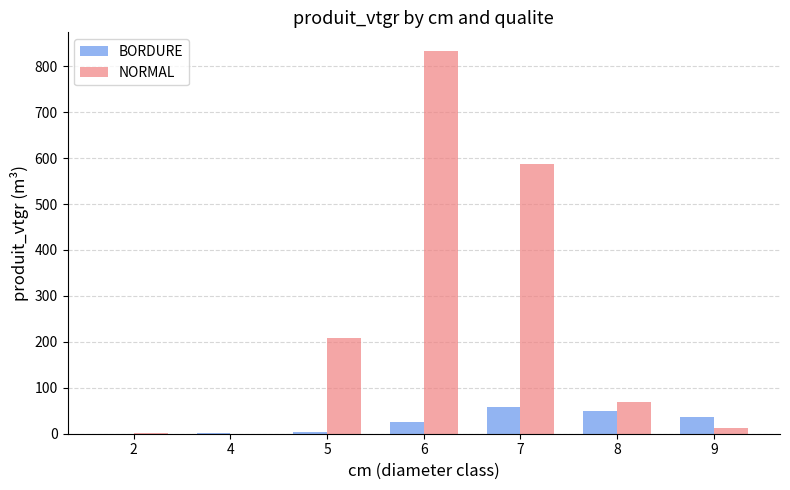

What are all the series names shown in the legend?

BORDURE, NORMAL